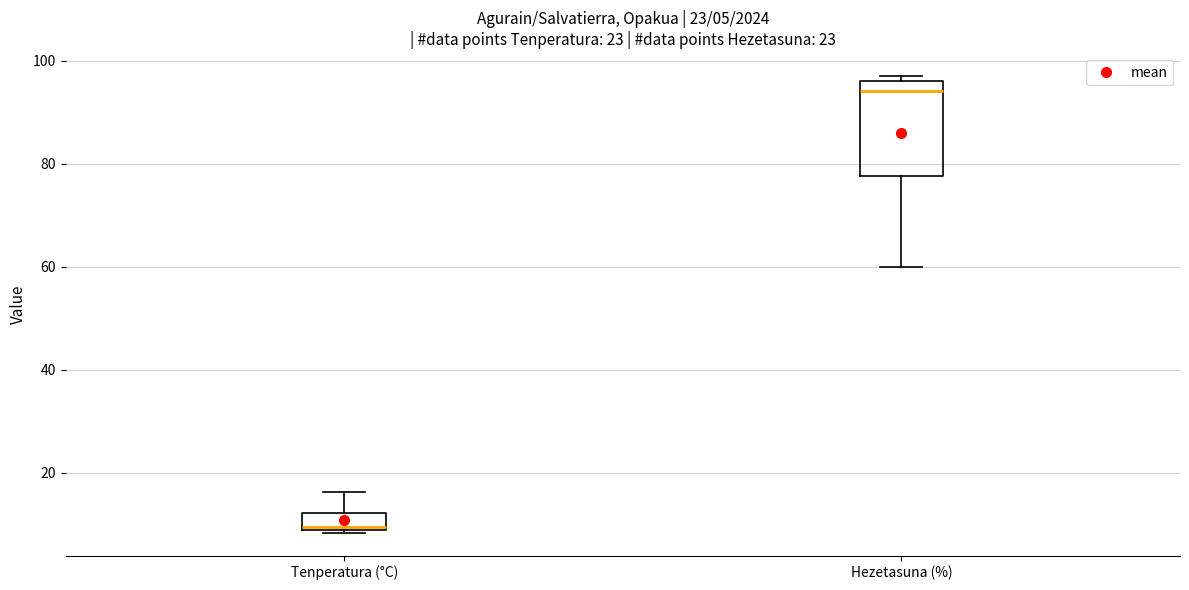

Which box's median line is the highest?

Hezetasuna (%)